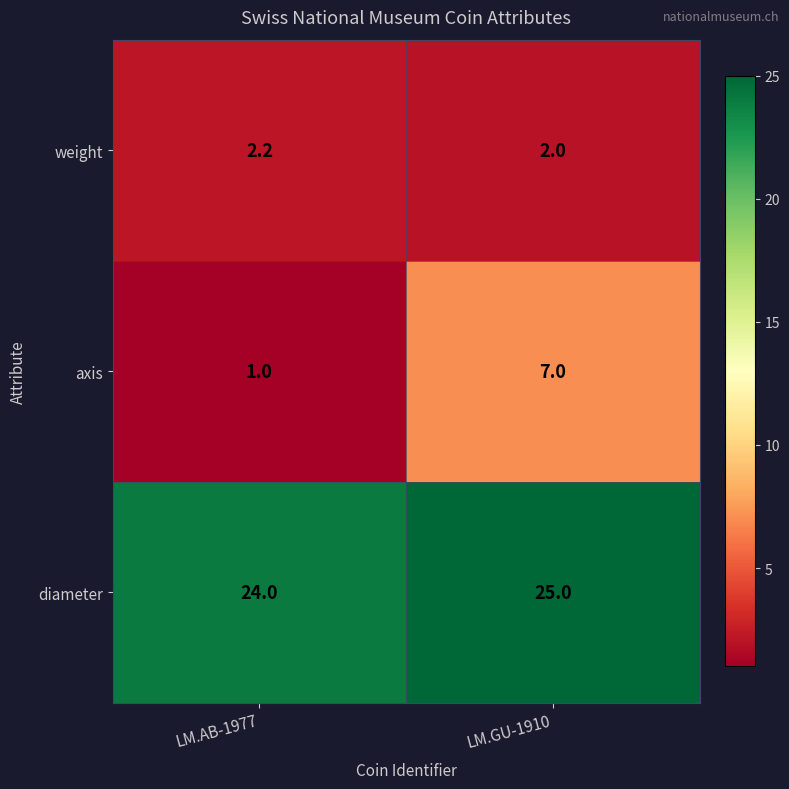

At which label is diameter closest to 24?

LM.AB-1977